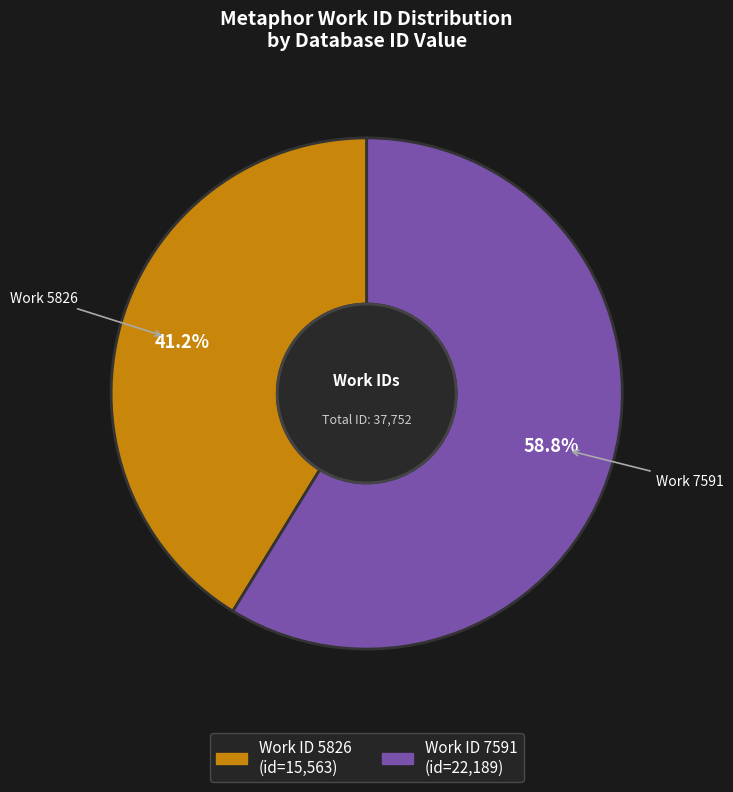

Is there a majority slice in this chart?

Yes